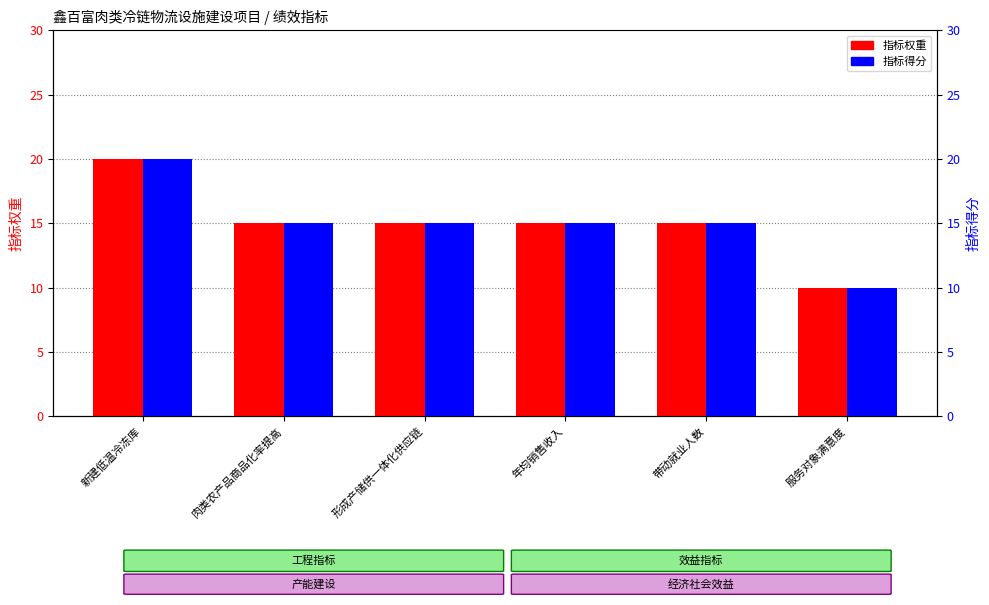

Count the number of data series in this chart.

2